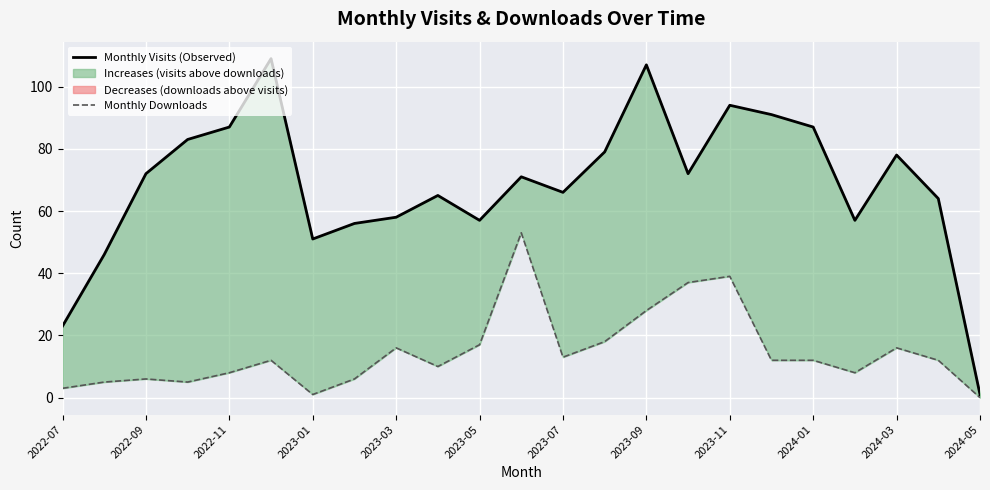

True or false: Monthly Downloads and Monthly Visits (Observed) intersect in this chart.

False